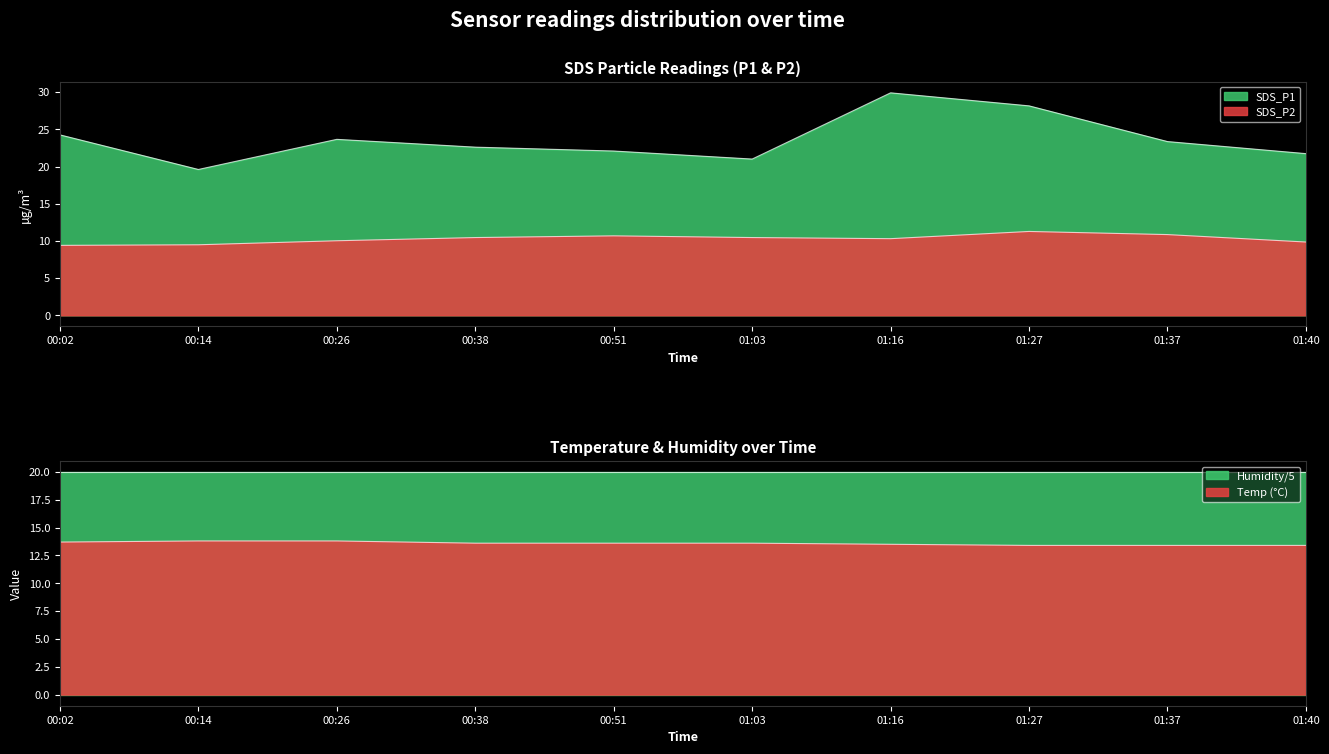

What is the total value across all series at 01:03?

31.4